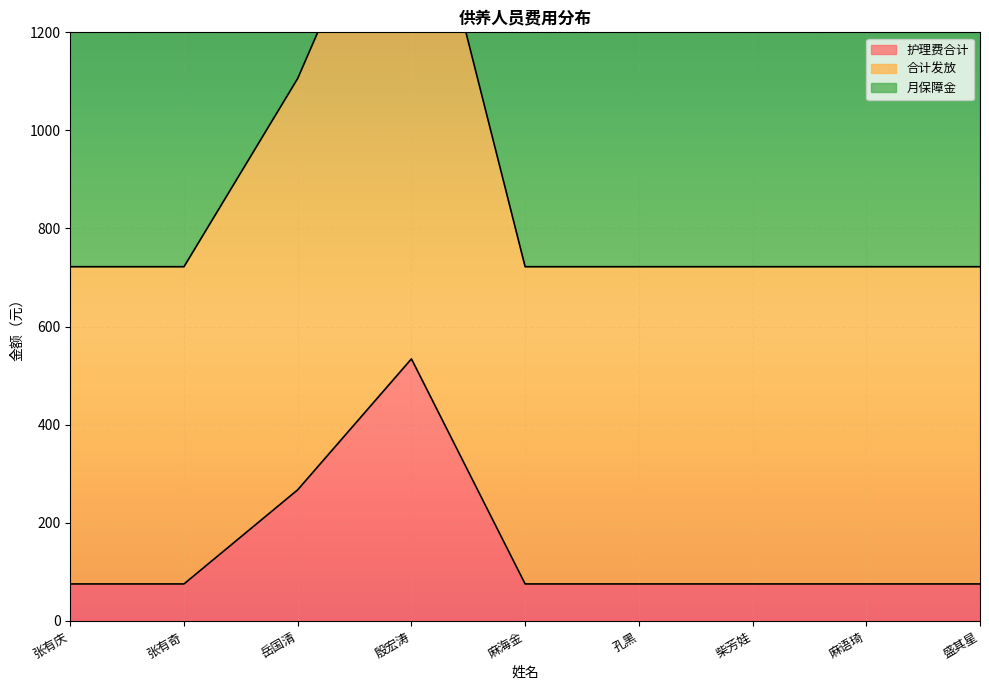

At how many categories does at least one series exceed 419?

9